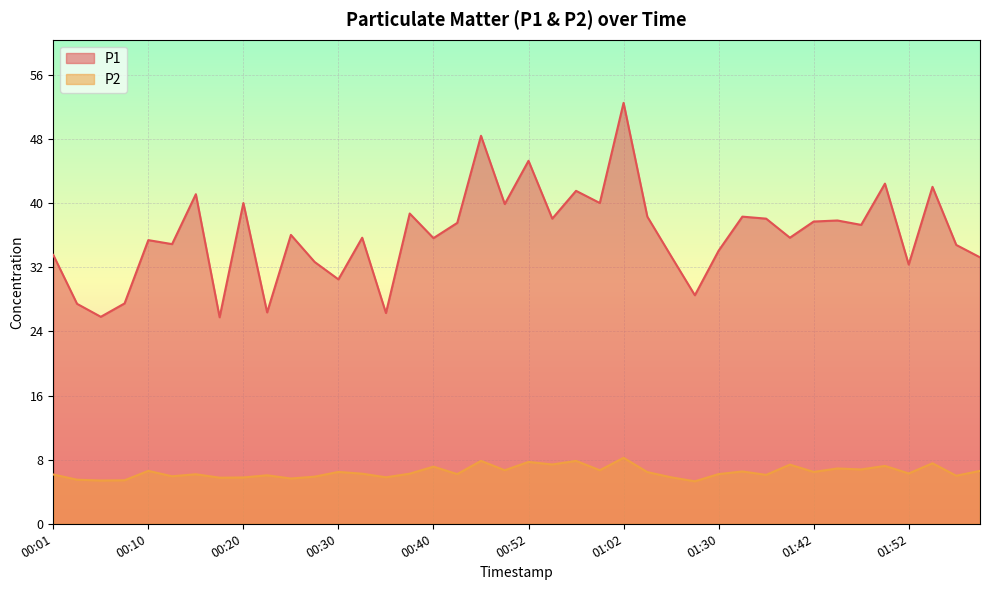

How many data points does each series have?

40